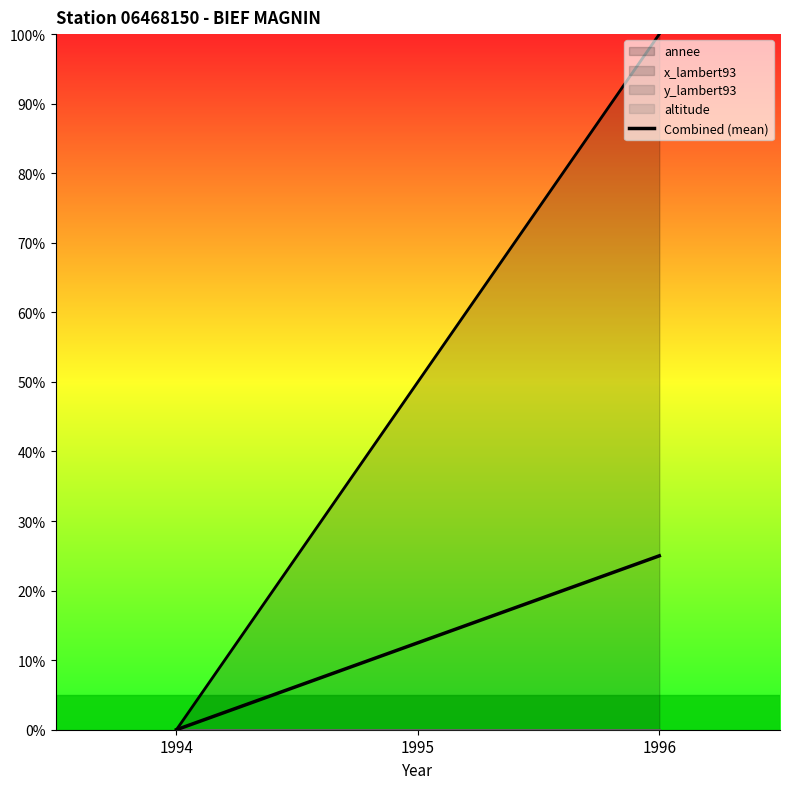

True or false: the data shows 0.0 at 1994.

True